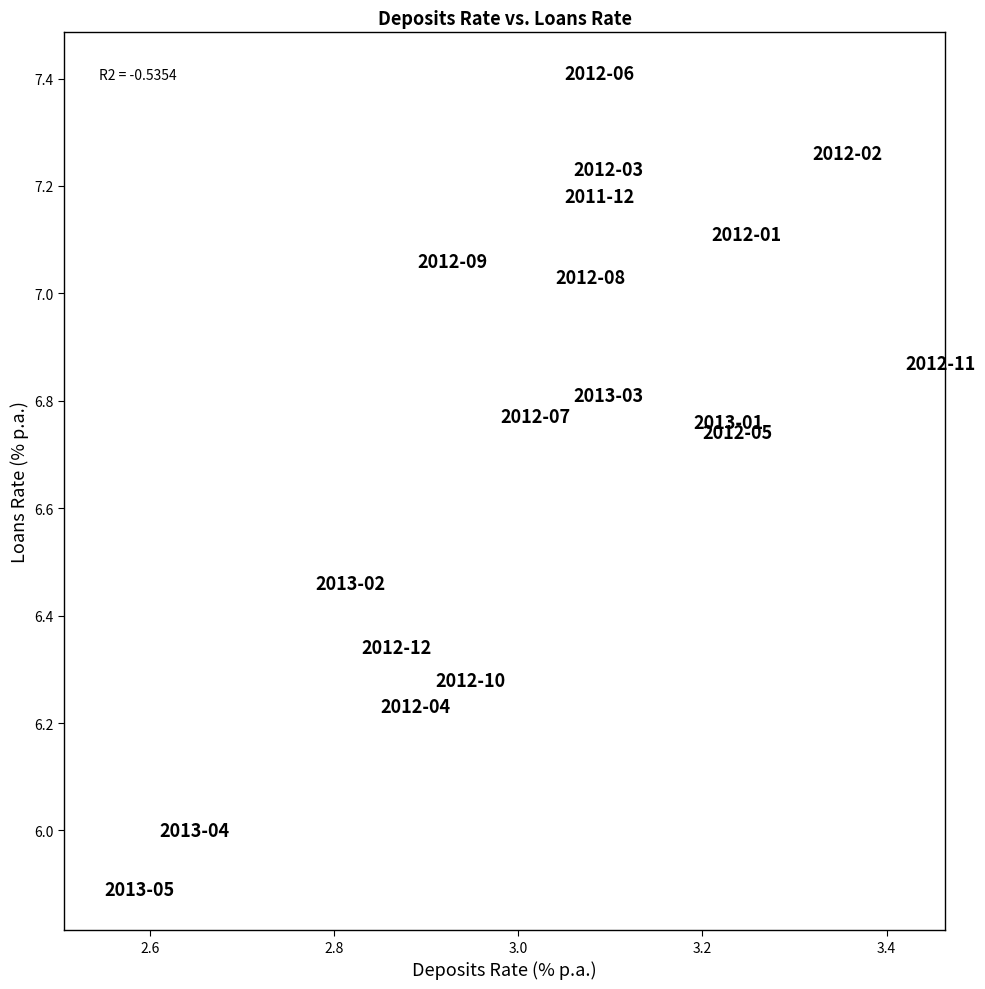

What is the range of X values (max minus min)?

0.9